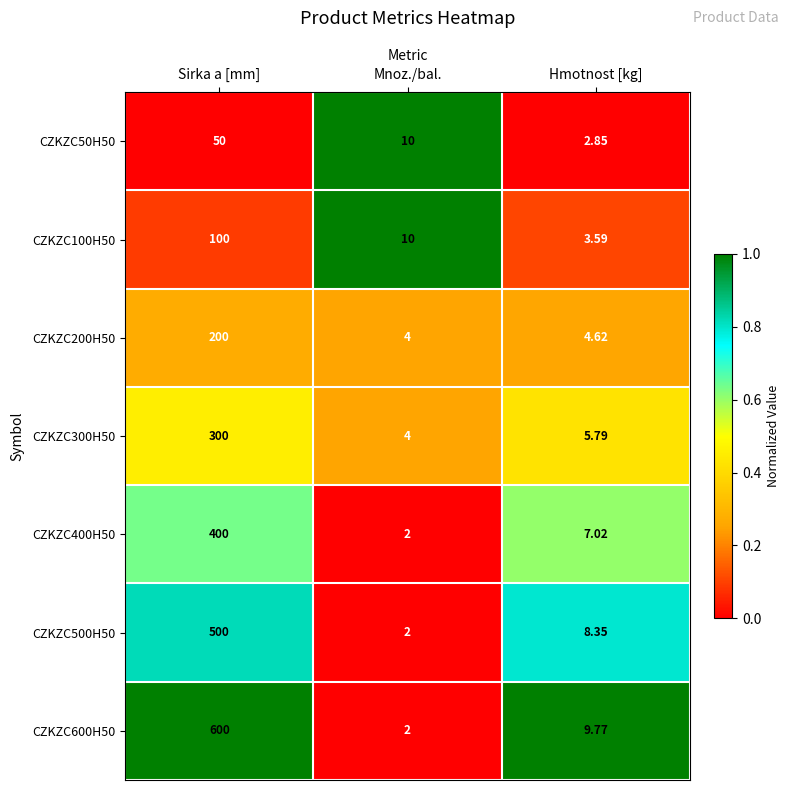

How many distinct data groups are displayed?

7